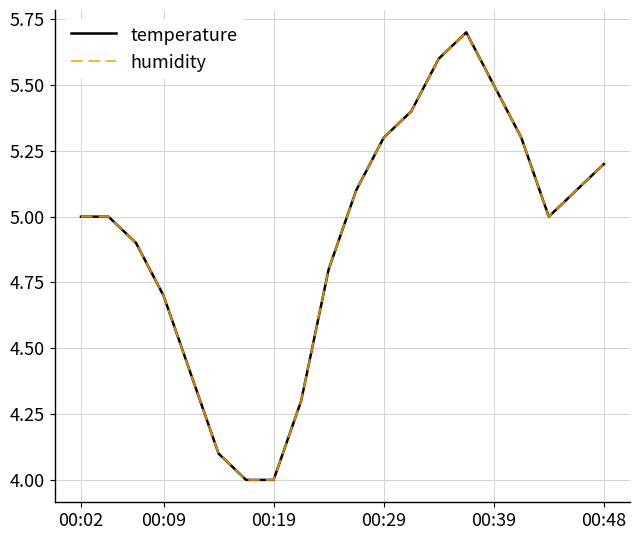

Does the chart display data point markers on the line(s)?

No